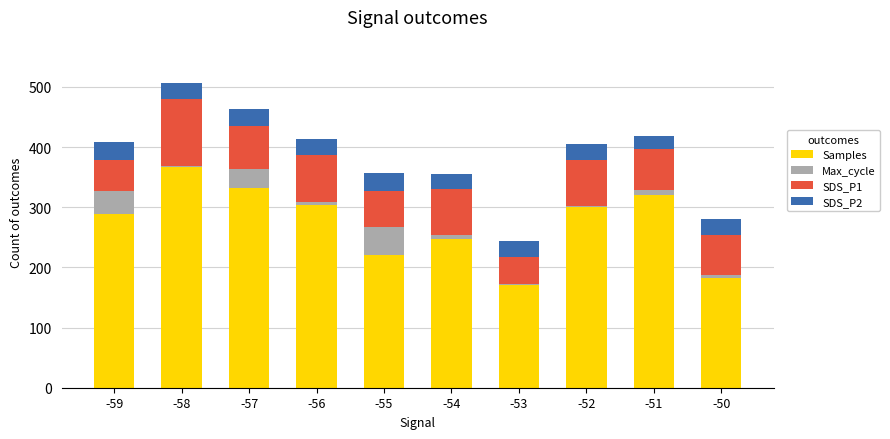

What is the maximum value for Samples?

366.6